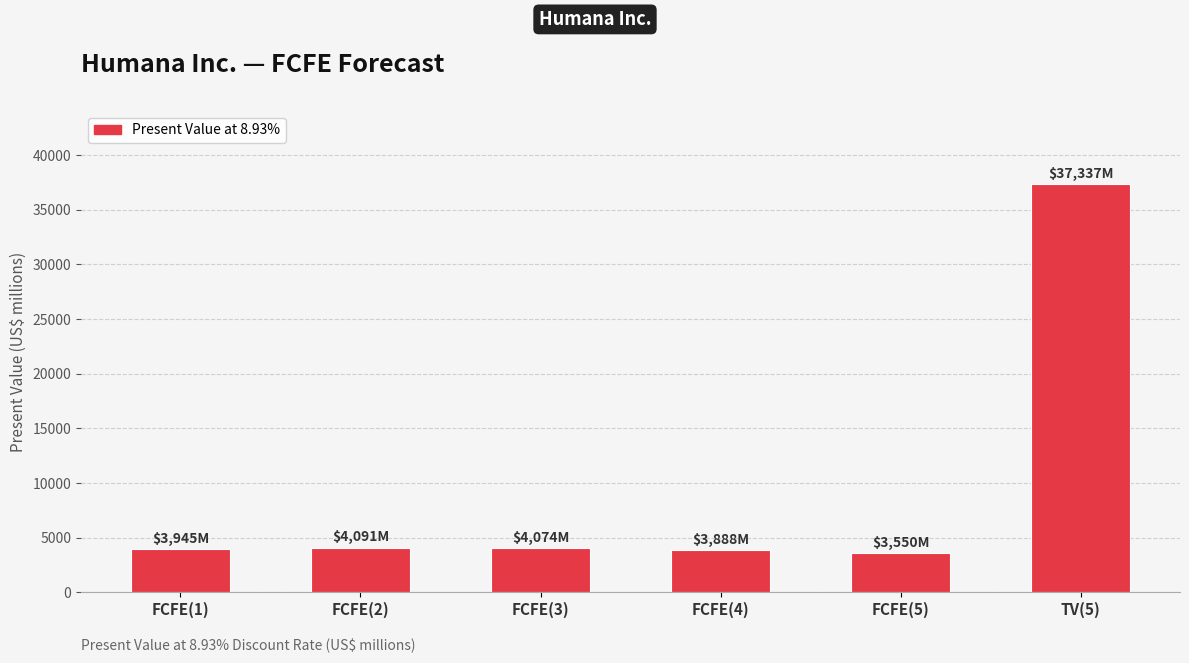

What is the label of the 2nd bar from the right?

FCFE(5)